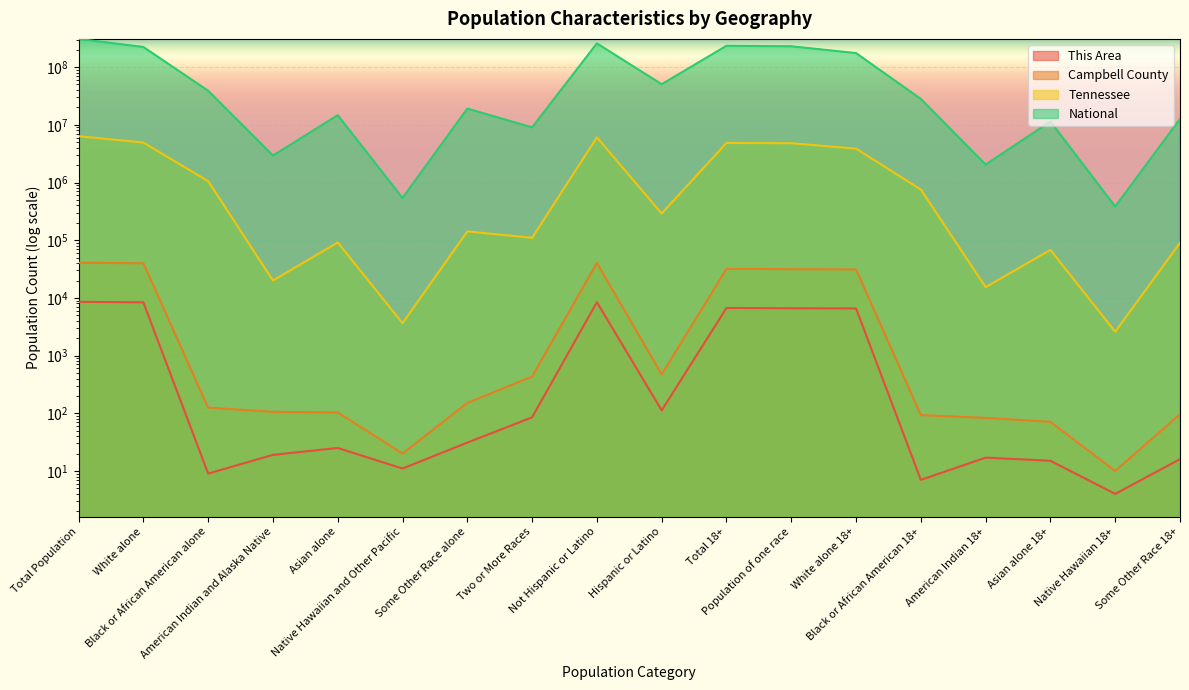

How many data points in National are above 28088003?

8